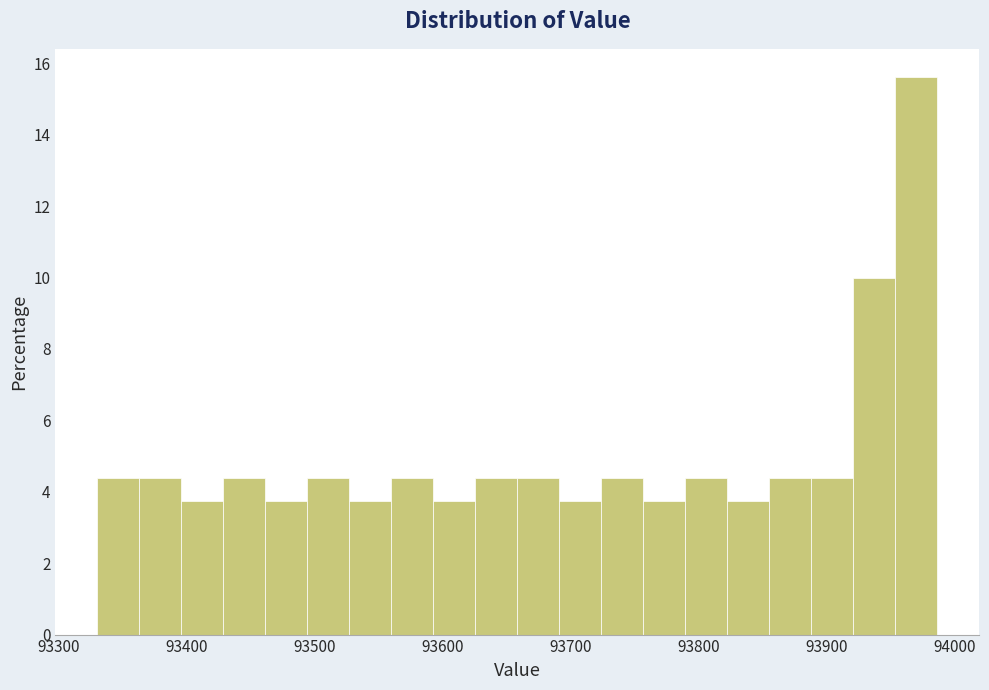

Around what value on the x-axis is the tallest bar? Give the approximate position of its centre, as read against the axis.

93970